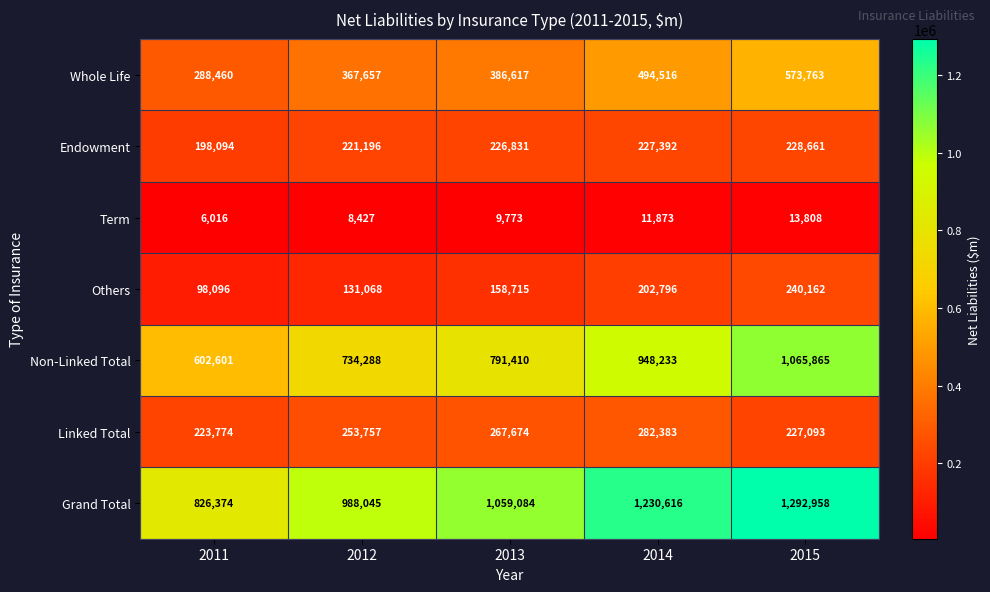

List the labels in order of Non-Linked Total value, largest first.

2015, 2014, 2013, 2012, 2011